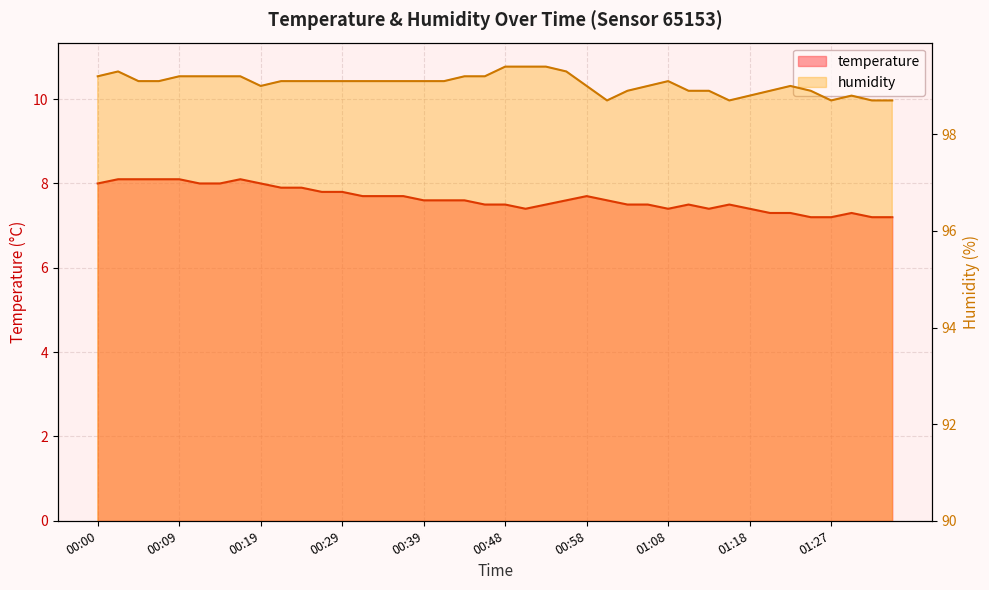

Rank the series at 01:22 from highest to lowest value.

humidity, temperature